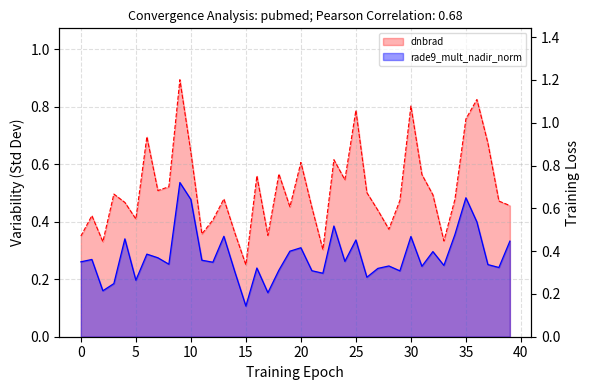

Which series ends up on top after the final intersection of rade9_mult_nadir_norm and dnbrad?

dnbrad